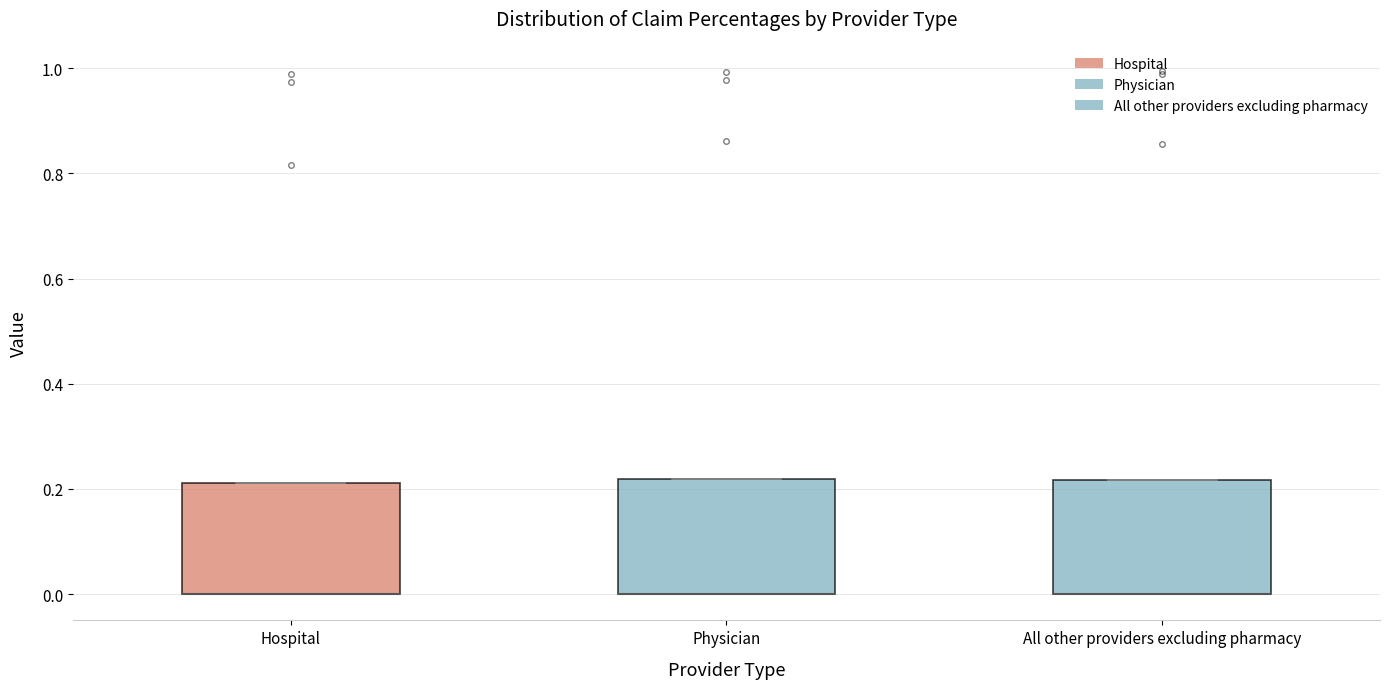

Reading left to right, transcribe this box plot: for each box, give where its median line is, the range the box spans, and where its two whiskers end, as read against the y-axis. The values are not printed on the chart, so give them approximately, as read against the axis.

Hospital: median 0.00 (drawn on the box's lower edge), box 0.00 to 0.22, whiskers 0.00 to 0.22
Physician: median 0.00 (drawn on the box's lower edge), box 0.00 to 0.22, whiskers 0.00 to 0.22
All other providers excluding pharmacy: median 0.00 (drawn on the box's lower edge), box 0.00 to 0.22, whiskers 0.00 to 0.22